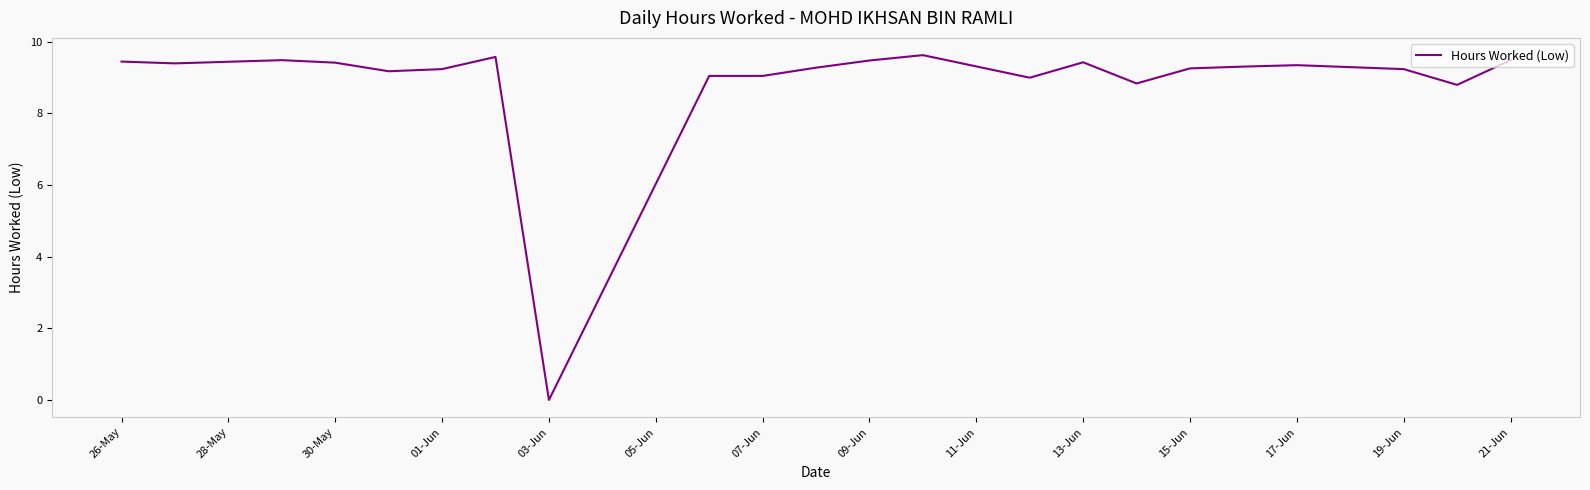

What is the maximum value shown in the chart?

9.6